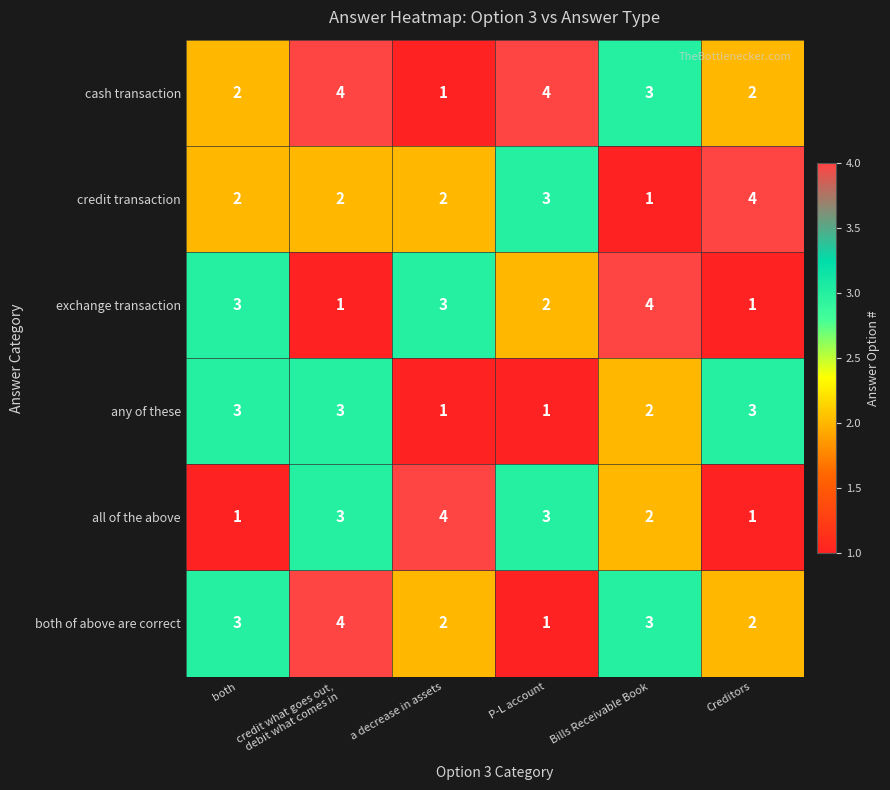

What is the sum of all cash transaction values?

16